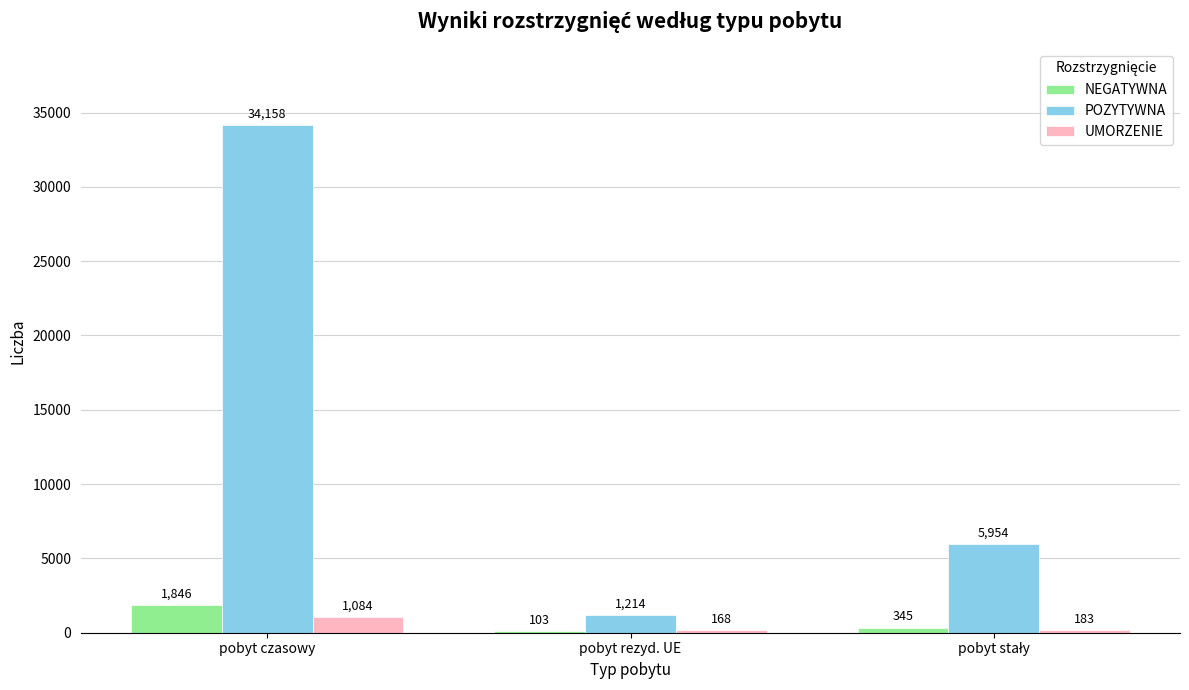

What is the maximum value for UMORZENIE?

1084